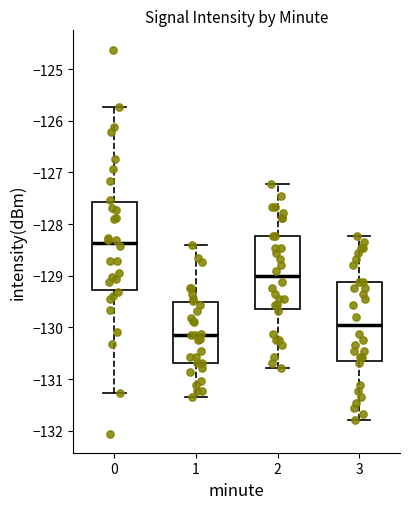

Reading left to right, read every box against the y-axis: the position of its median line, the range the box covers, and the ends of its whiskers. The values are not printed on the chart, so give them approximately, as read against the axis.

0: median -128.4, box -129.3 to -127.6, whiskers -131.3 to -125.7
1: median -130.1, box -130.7 to -129.5, whiskers -131.3 to -128.4
2: median -129.0, box -129.7 to -128.2, whiskers -130.8 to -127.2
3: median -130.0, box -130.7 to -129.1, whiskers -131.8 to -128.2